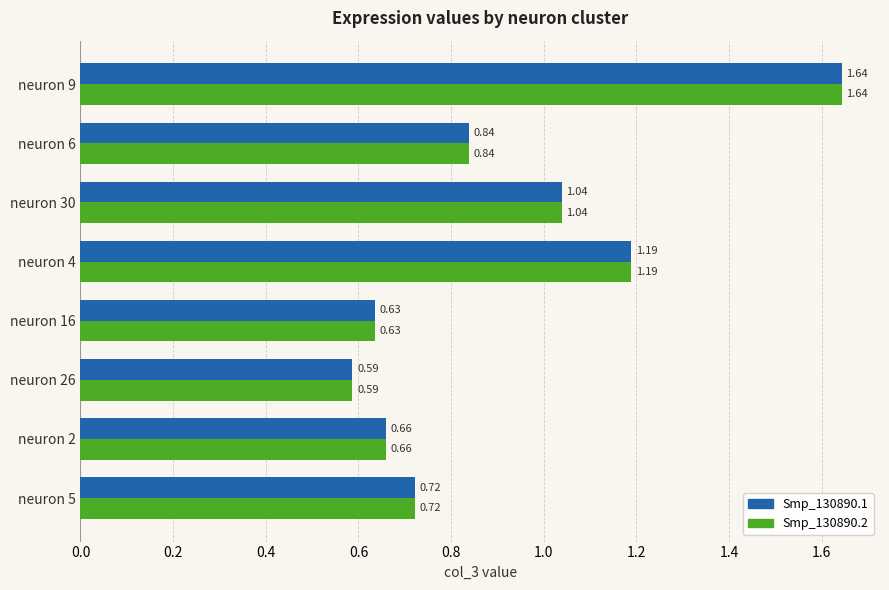

What is the sum of all Smp_130890.1 values?

7.3